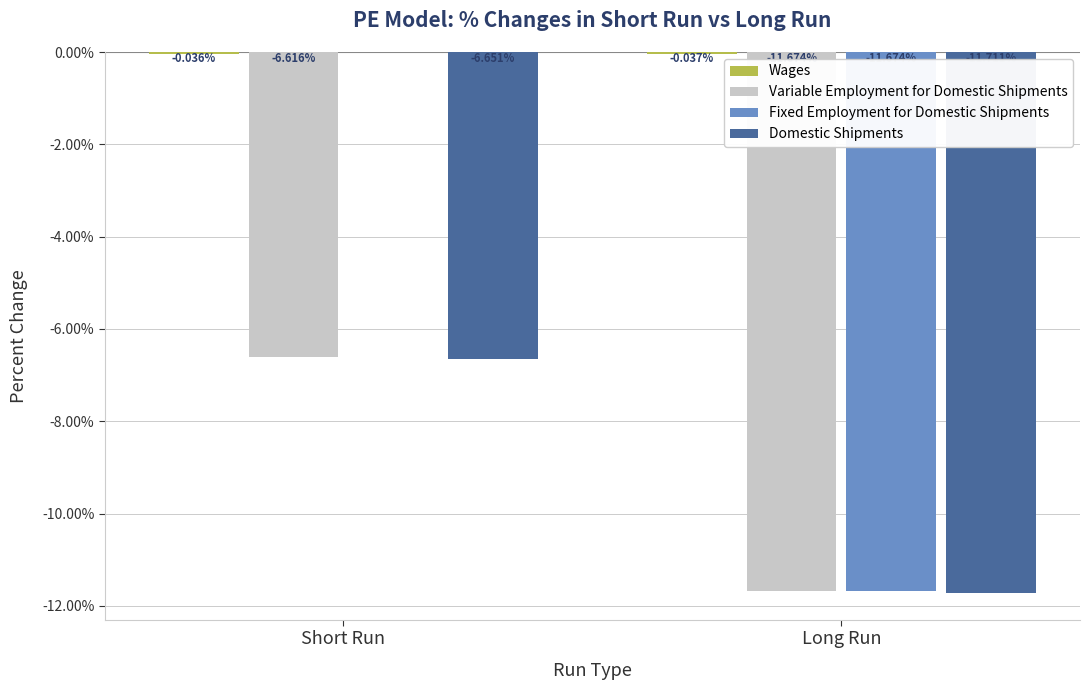

Which series has the largest total across all categories?

Wages